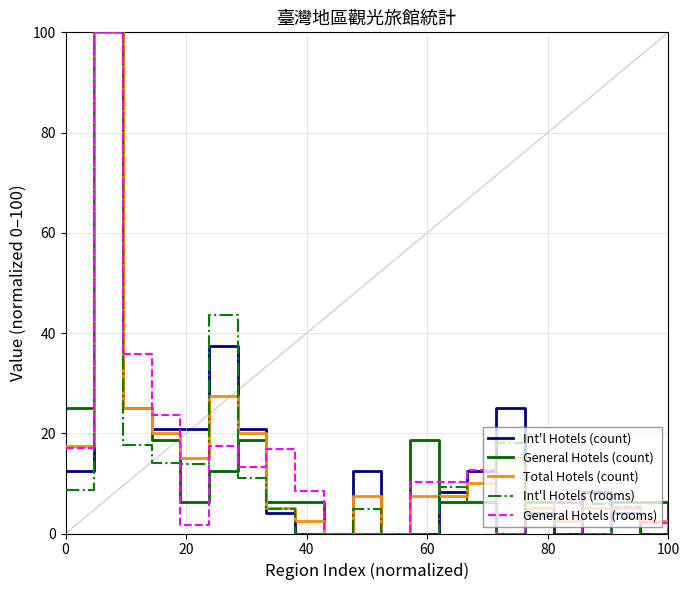

What is the greatest value displayed?

100.0